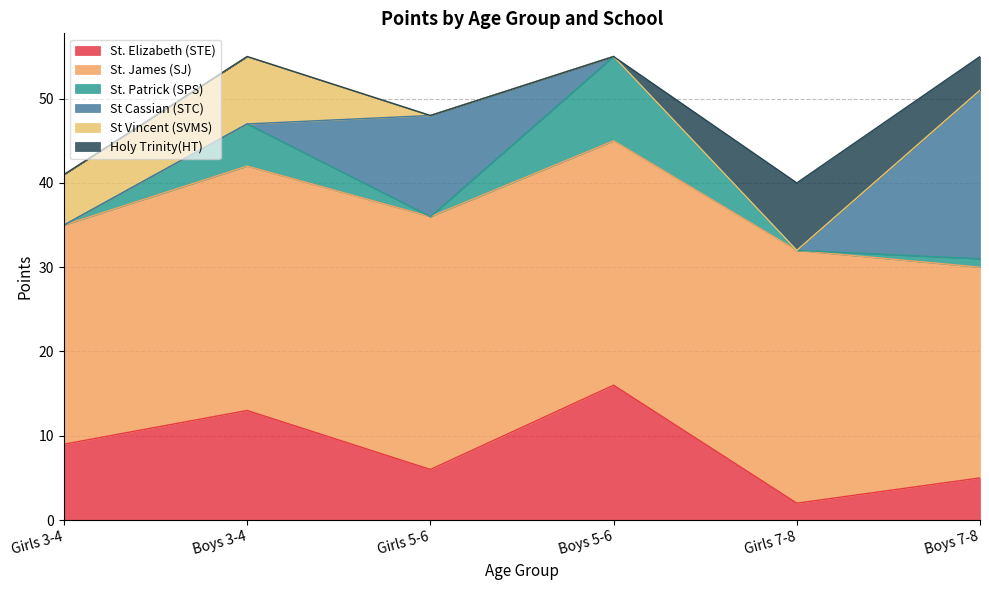

True or false: St. James (SJ) has a value of 25 at Boys 7-8.

True